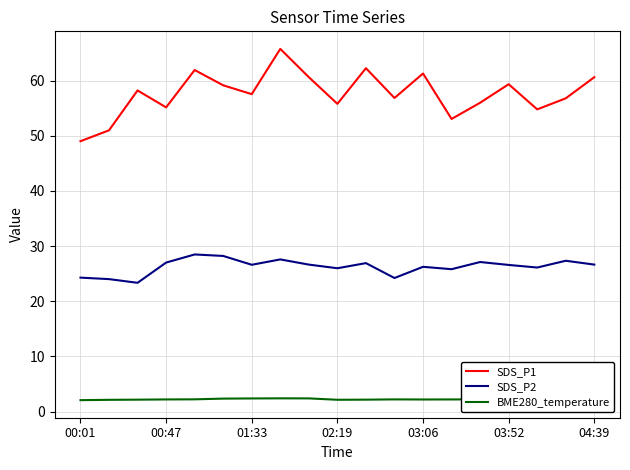

What are all the series names shown in the legend?

SDS_P1, SDS_P2, BME280_temperature